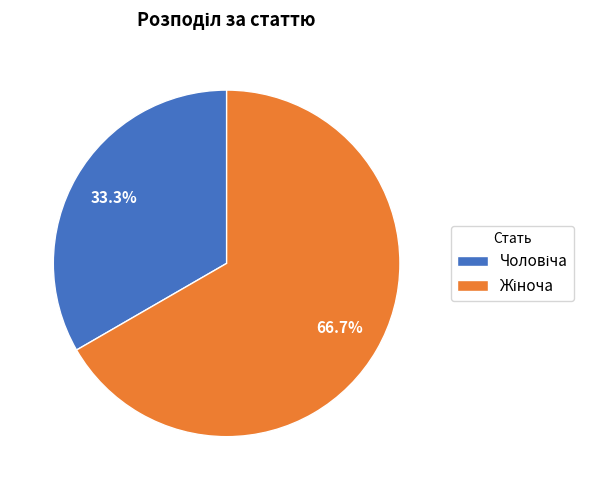

Is there any slice that represents more than half of the pie?

Yes